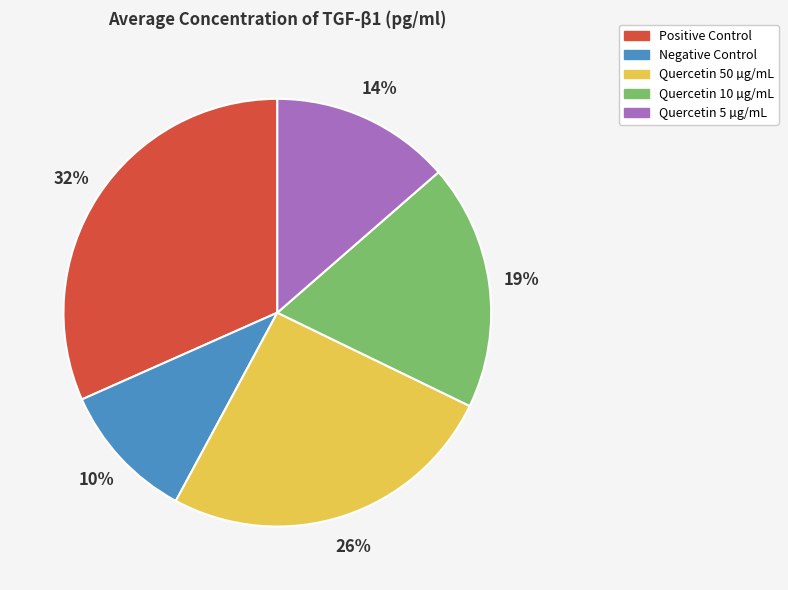

Which slice is the smallest?

Negative Control